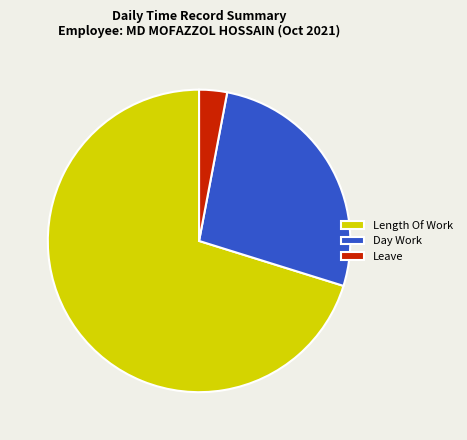

Is Length Of Work the majority of the pie?

Yes